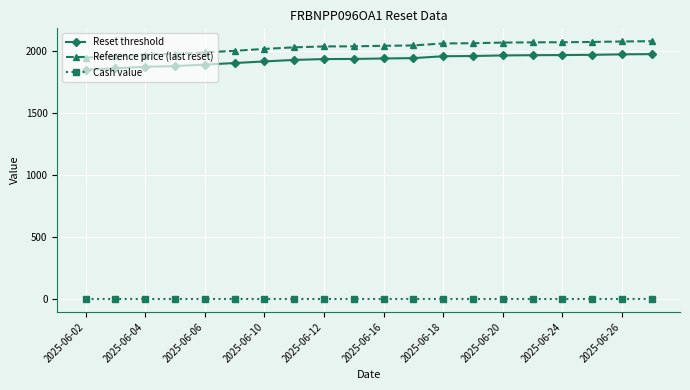

Which series has the largest range (max minus min)?

Reference price (last reset)